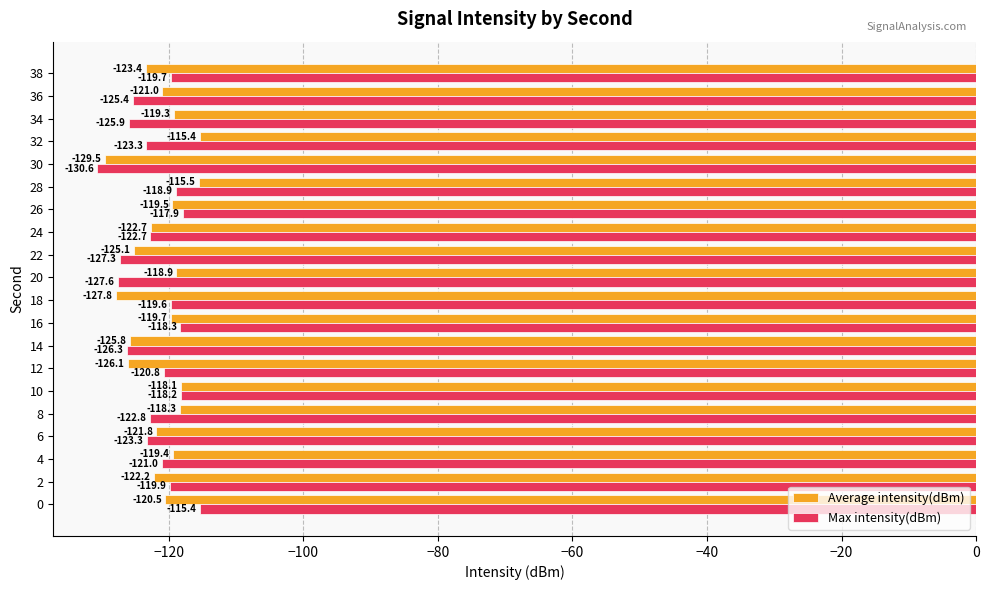

What is the difference between the second highest and second lowest values in the Average intensity(dBm) series?

12.3